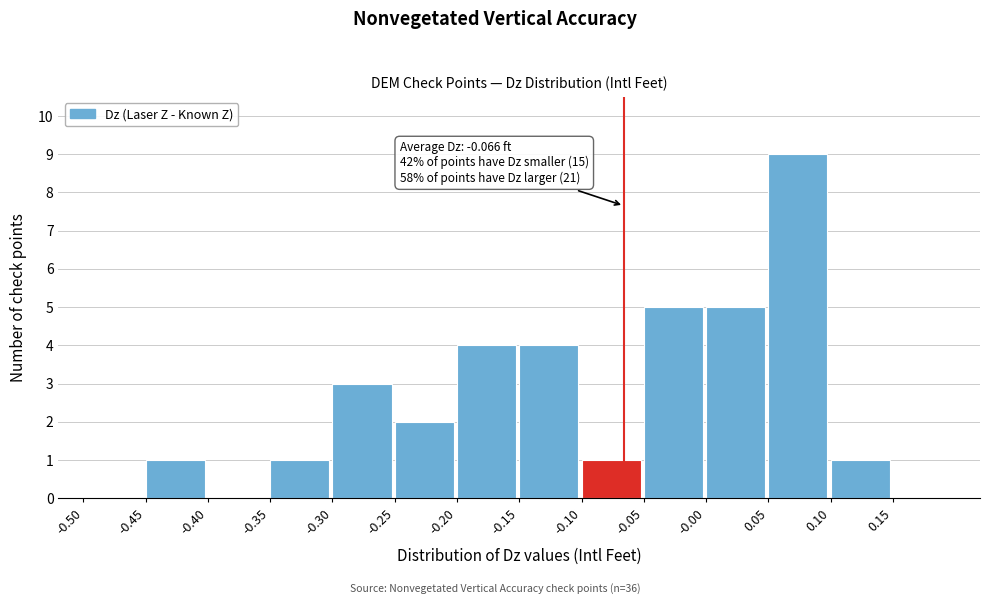

Over which range of the x-axis is the bar tallest?

0.05 to 0.10